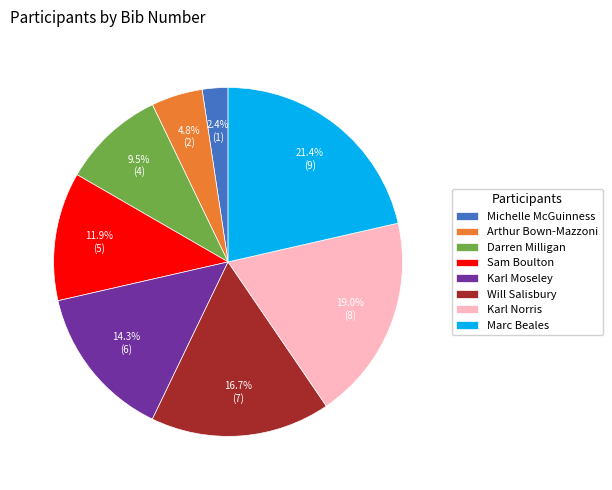

Does any single category account for the majority?

No